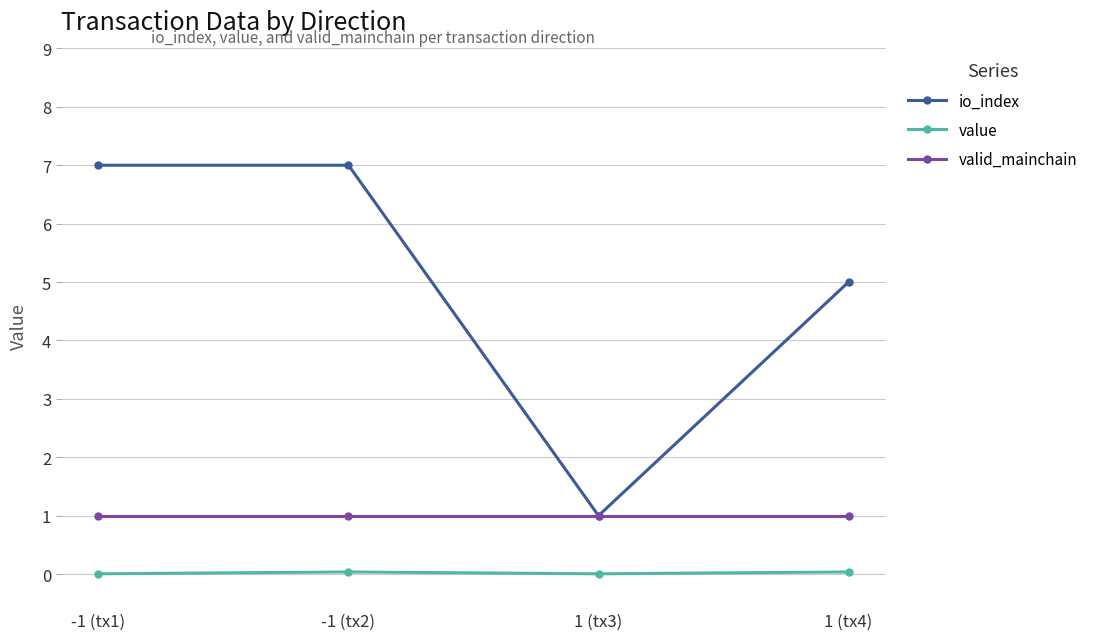

Is the value of io_index at -1 (tx1) greater than the value of valid_mainchain at -1 (tx1)?

Yes